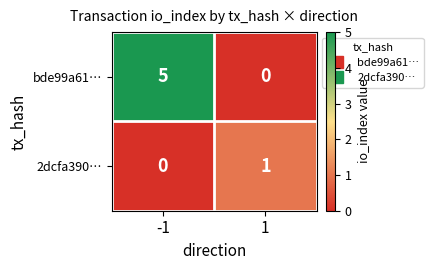

Which series has the widest spread of values?

bde99a61…